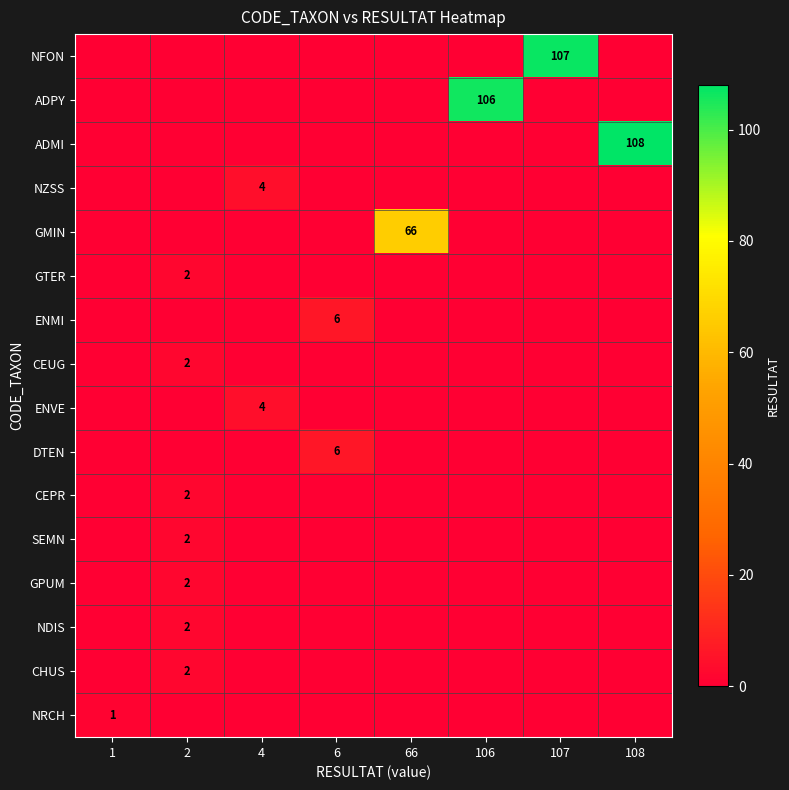

Rank the series by their maximum value, from lowest to highest.

NRCH, GTER, CEUG, CEPR, SEMN, GPUM, NDIS, CHUS, NZSS, ENVE, ENMI, DTEN, GMIN, ADPY, NFON, ADMI